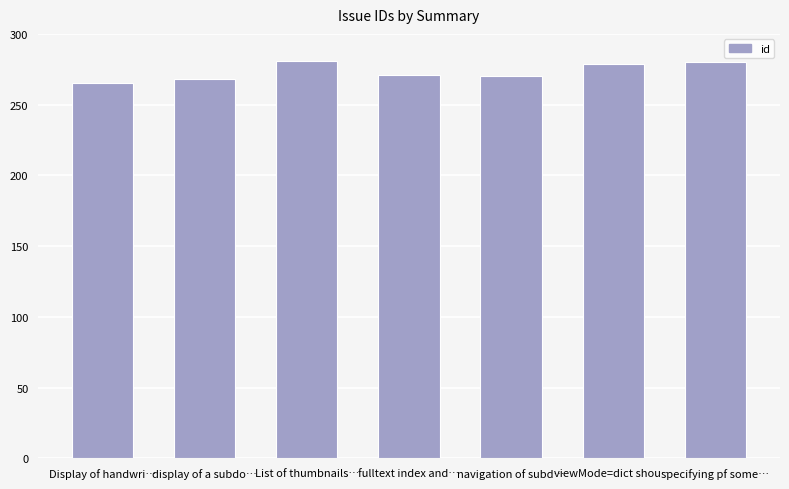

What is the average value?

273